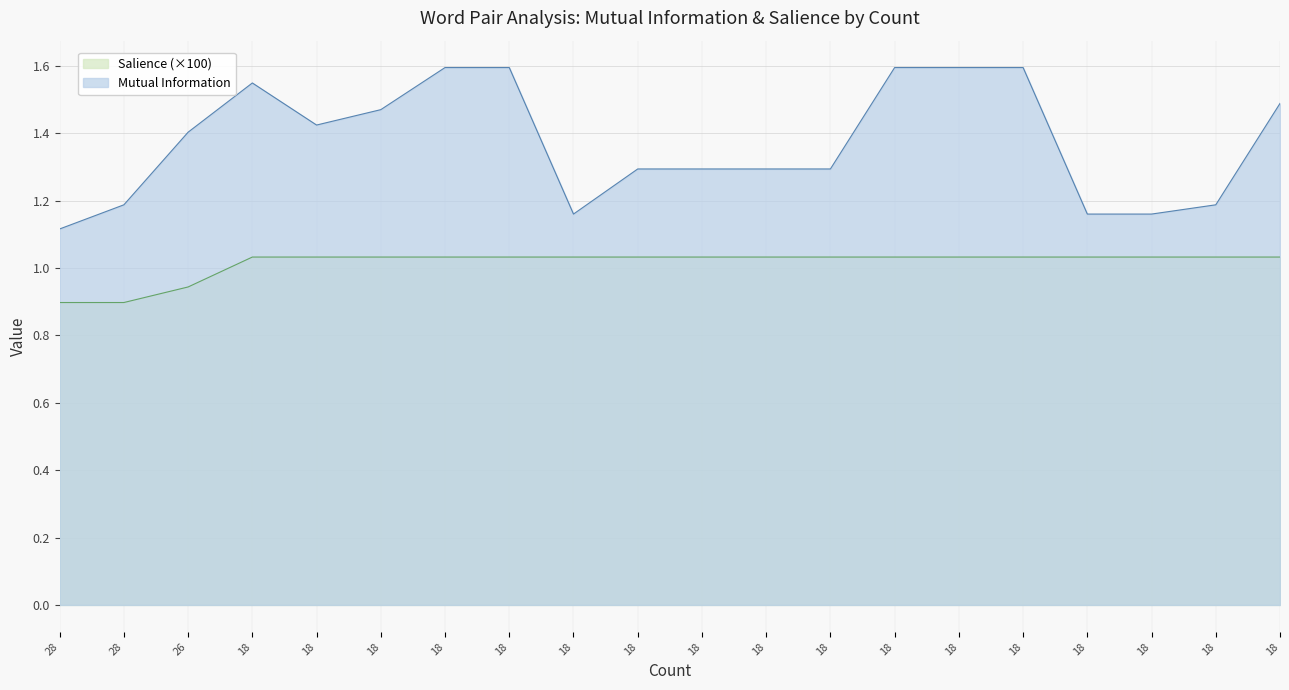

At 18, list the series in order from smallest to largest.

Salience, Mutual Information